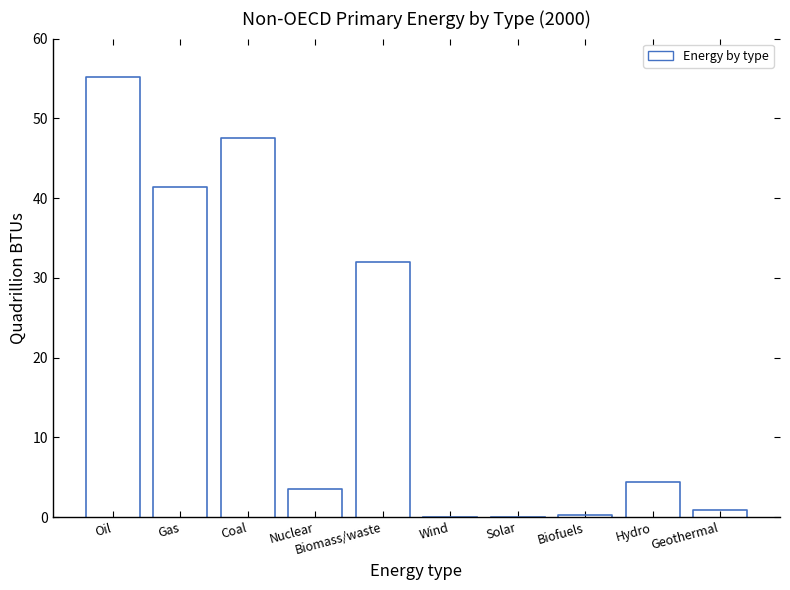

What is the difference between the maximum and second lowest values?

55.2